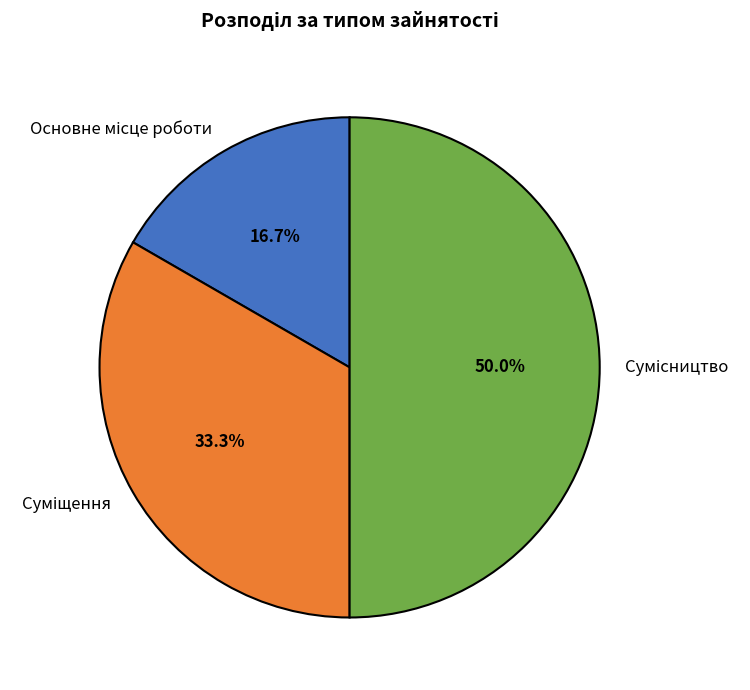

Does Суміщення account for over 50% of the chart?

No